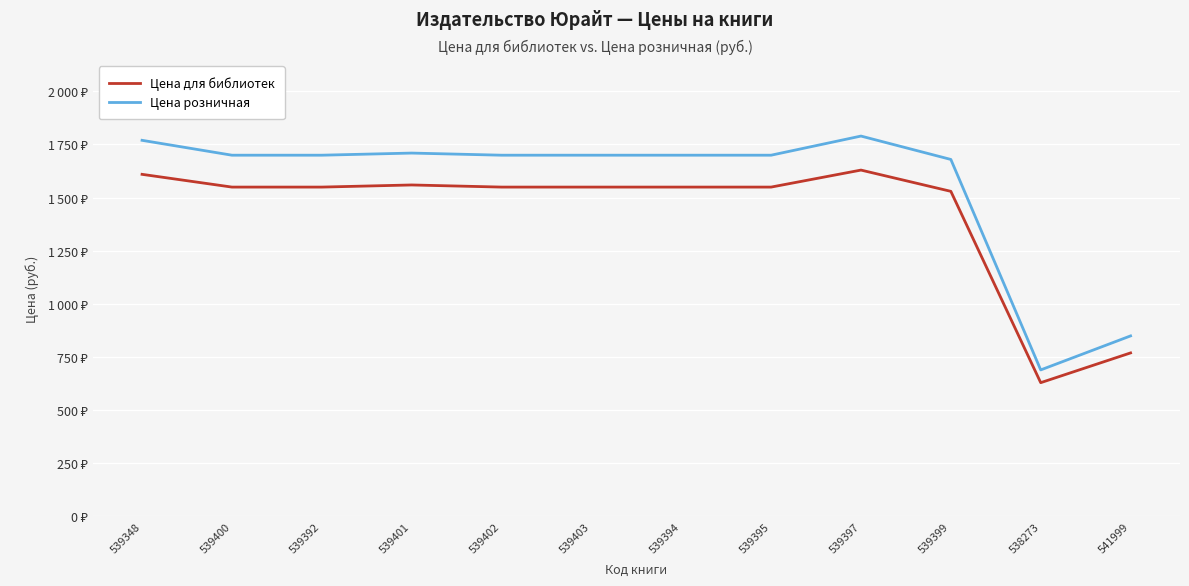

The value of Цена для библиотек at 539403 is 2017. True or false?

False